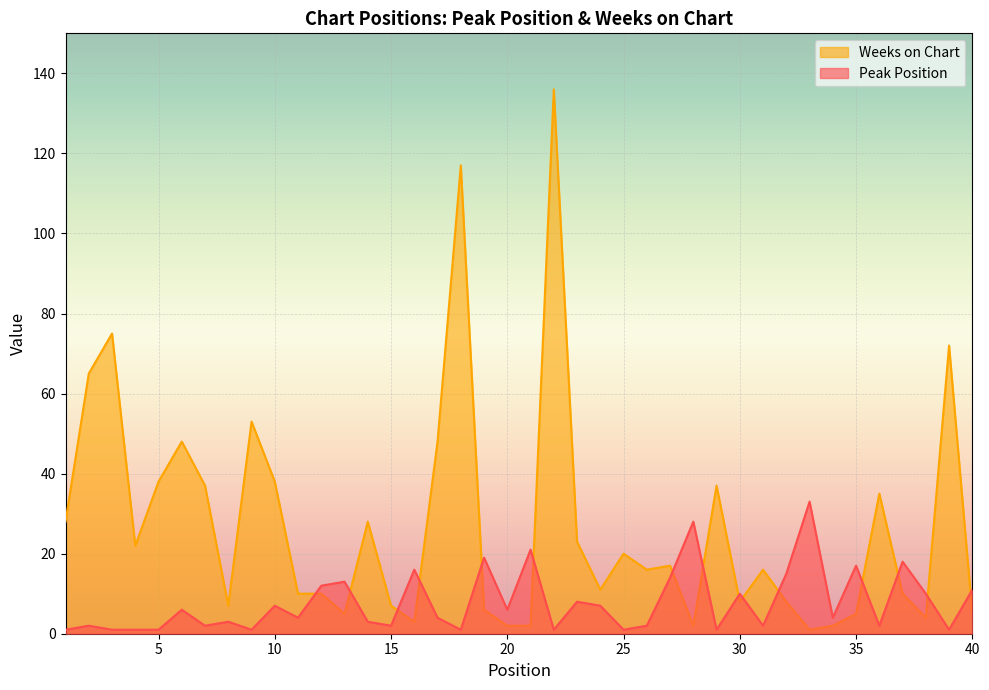

Reading right to left, what are all the values shown in this chart?

Peak Position: 40=11	39=1	38=10	37=18	36=2	35=17	34=4	33=33	32=15	31=2	30=10	29=1	28=28	27=14	26=2	25=1	24=7	23=8	22=1	21=21	20=6	19=19	18=1	17=4	16=16	15=2	14=3	13=13	12=12	11=4	10=7	9=1	8=3	7=2	6=6	5=1	4=1	3=1	2=2	1=1
Weeks on Chart: 40=5	39=72	38=4	37=10	36=35	35=5	34=2	33=1	32=8	31=16	30=8	29=37	28=2	27=17	26=16	25=20	24=11	23=23	22=136	21=2	20=2	19=6	18=117	17=48	16=3	15=7	14=28	13=5	12=10	11=10	10=38	9=53	8=7	7=37	6=48	5=38	4=22	3=75	2=65	1=28